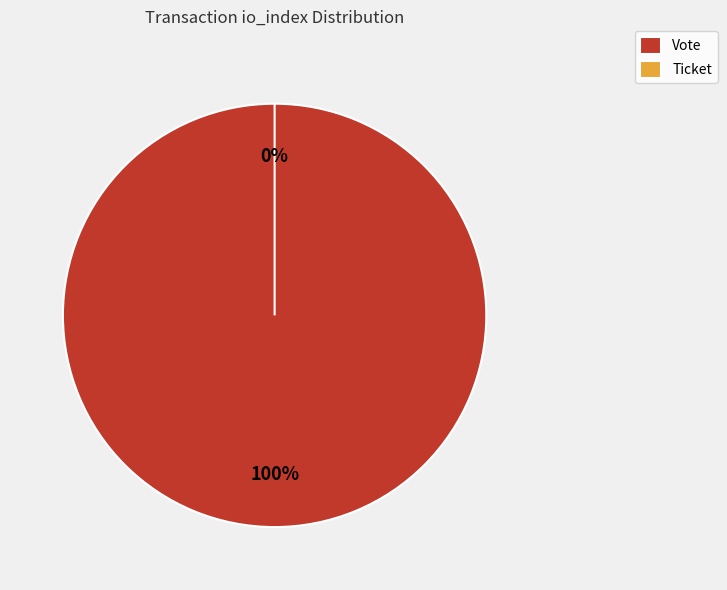

How many segments does this pie chart have?

2